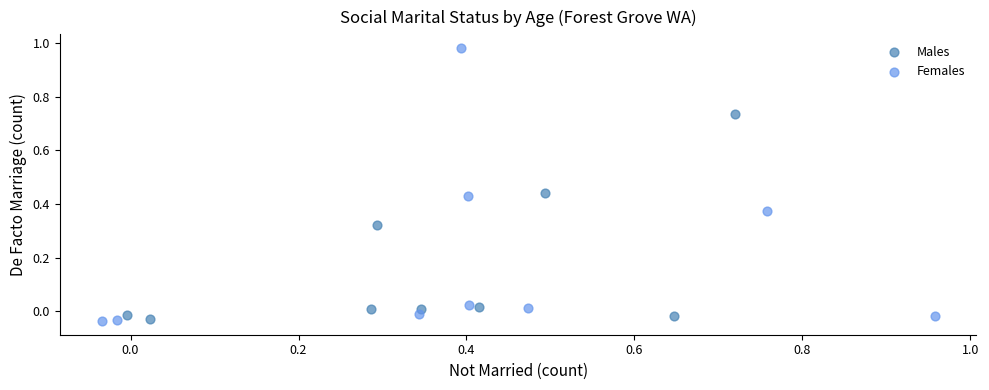

Which series has the widest spread of Y values?

Females